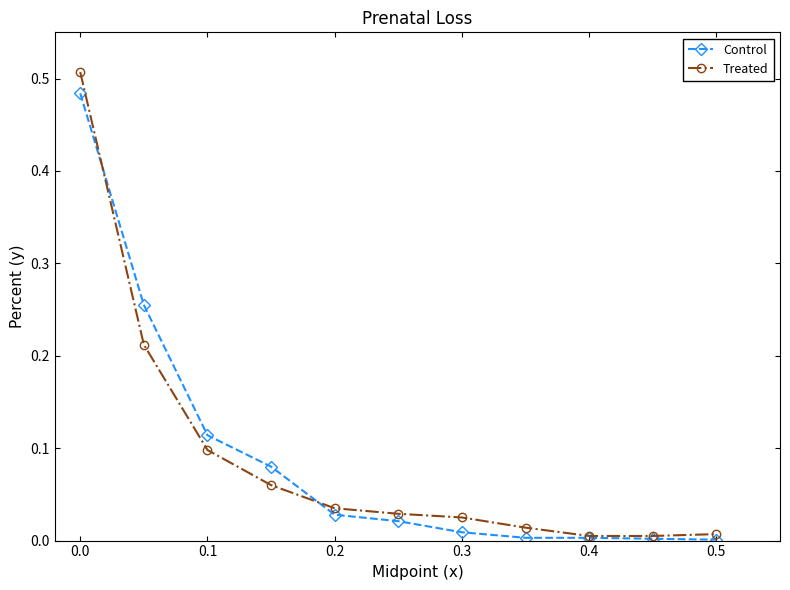

Which series has the widest spread of values?

Treated